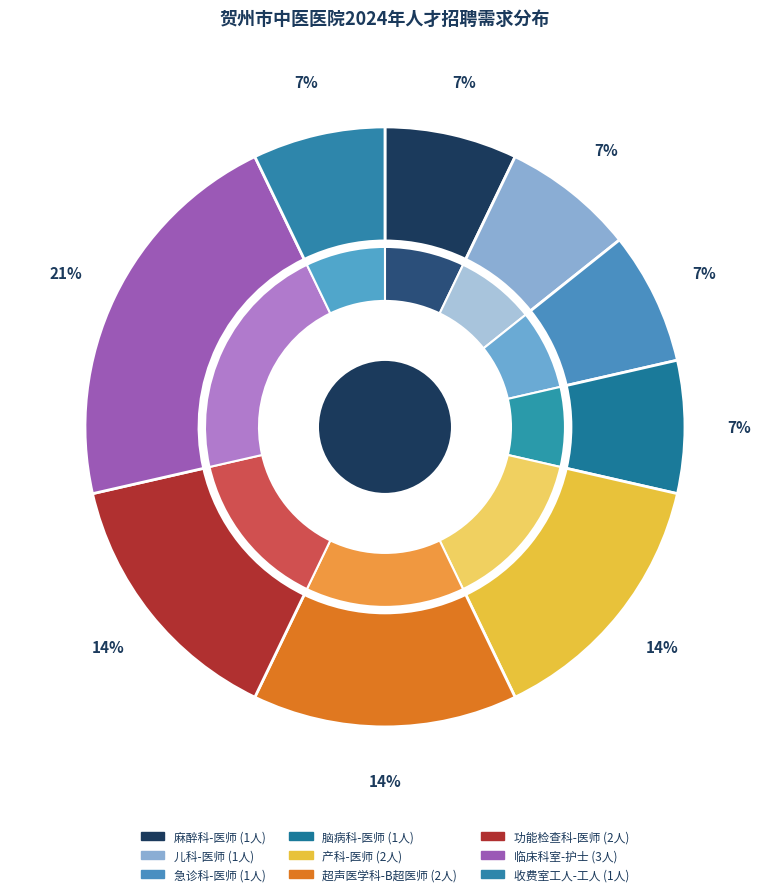

To the nearest percent, what is the difference between the largest and smallest slice percentages?

14%